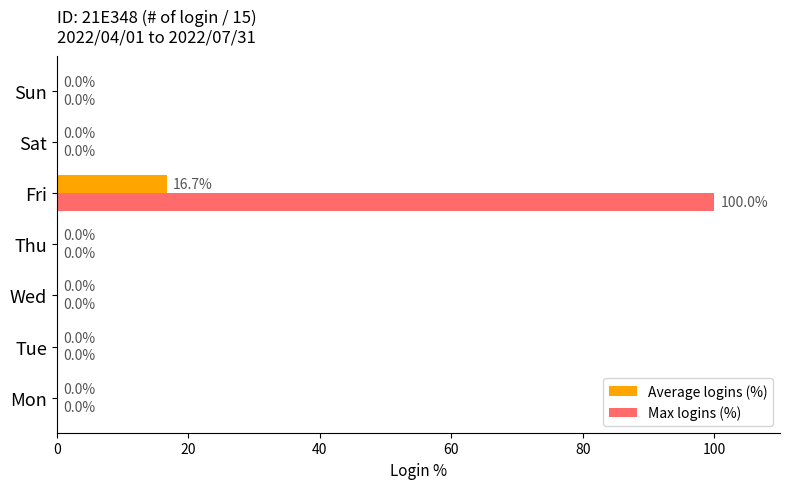

Which series has the largest total across all categories?

Max logins (%)